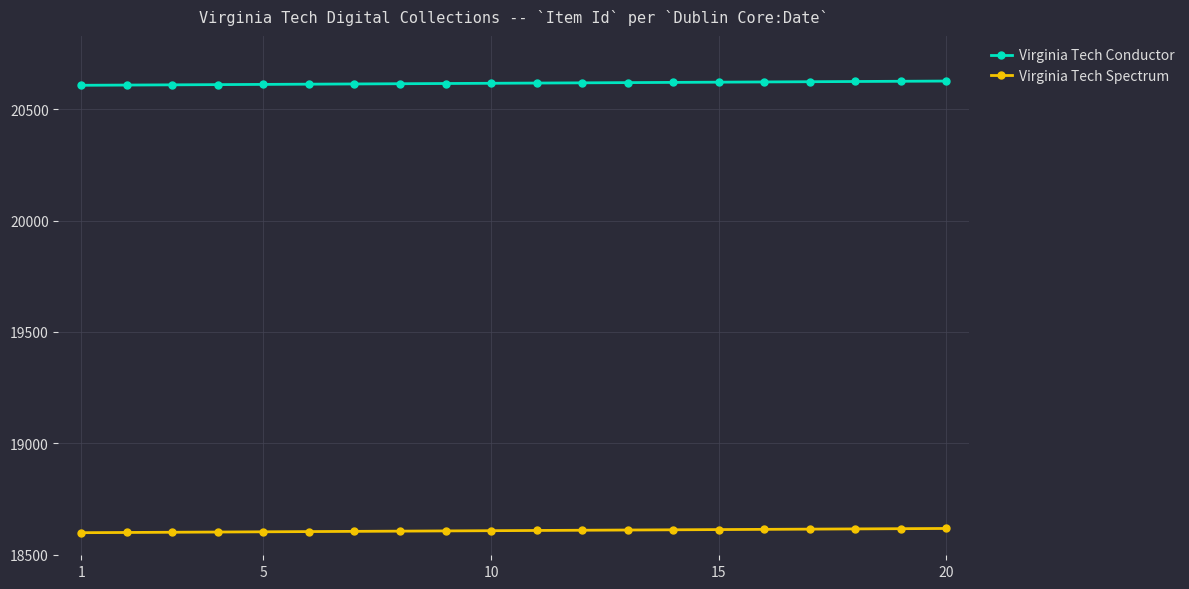

What is the maximum value shown in the chart?

20626